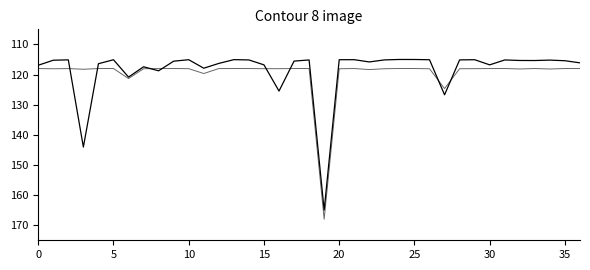

How many lines are shown in the chart?

2